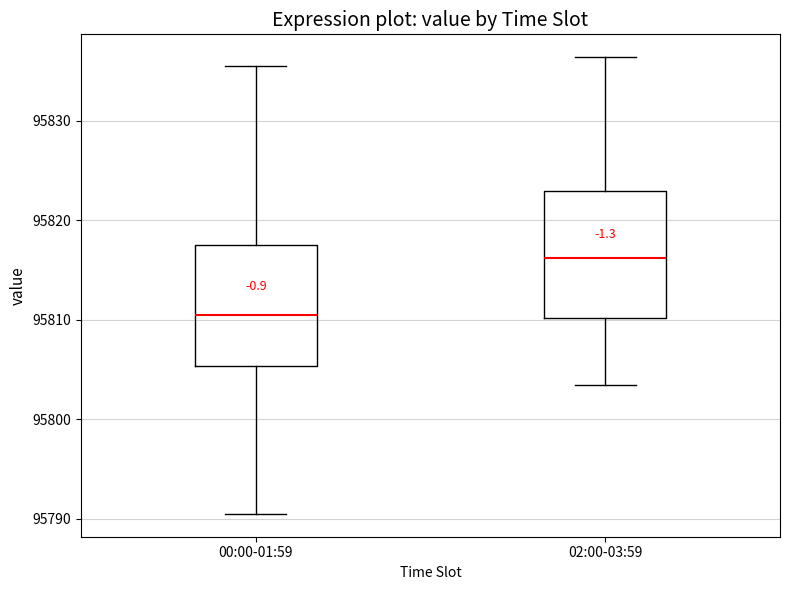

Where is the upper edge of the box for 02:00-03:59 on the y-axis? The values are not printed on the chart, so give them approximately, as read against the axis.

95823